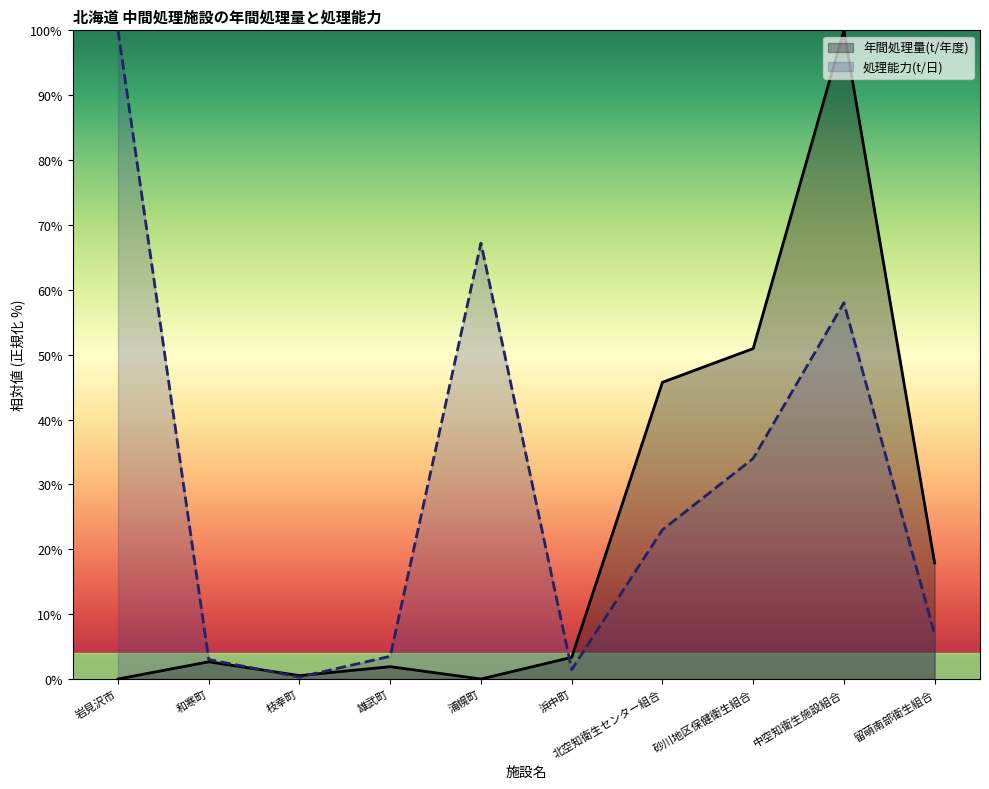

What is the difference between the 年間処理量(t/年度) values at 和寒町 and 留萌南部衛生組合?

15.2